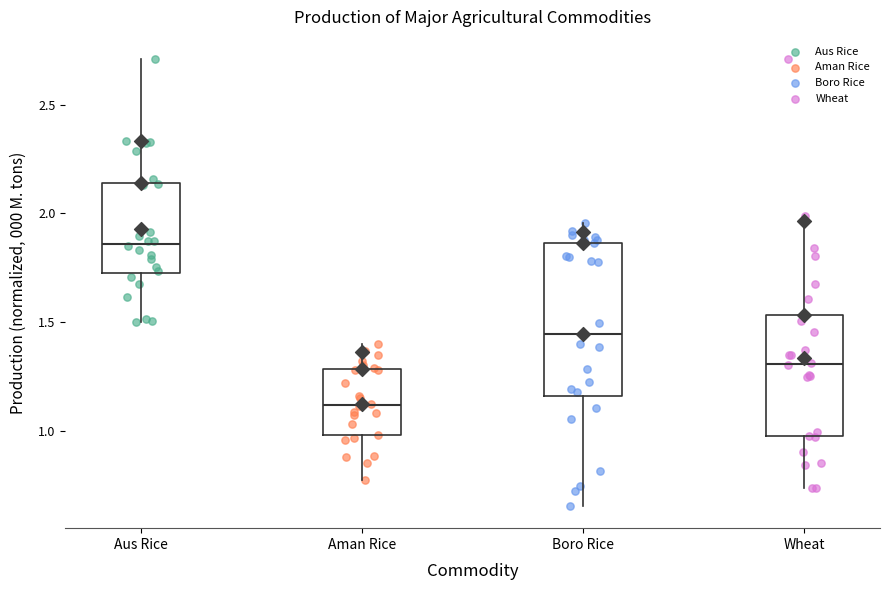

Which box is the tallest, from its lower edge to its upper edge?

Boro Rice